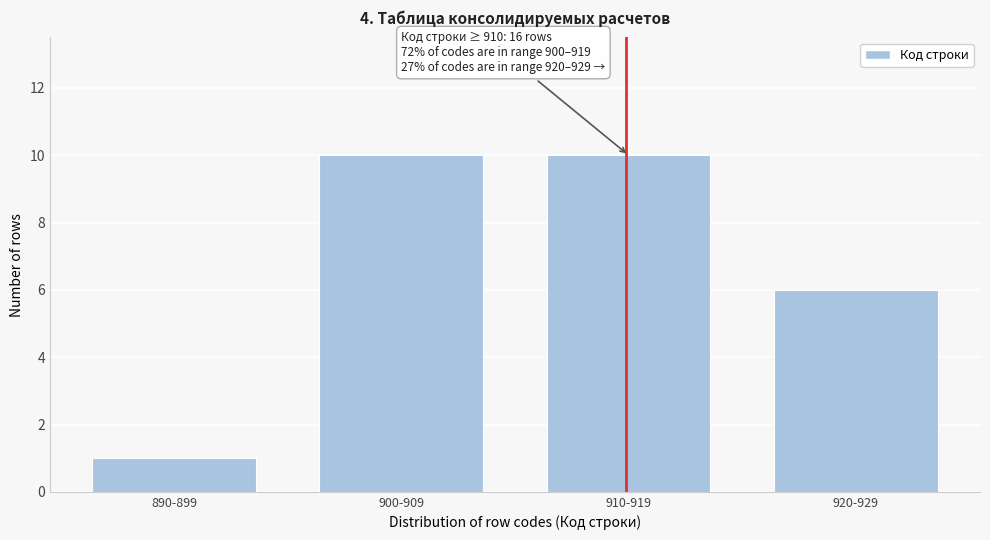

Reading left to right, list all the values displayed in this chart.

1	10	10	6